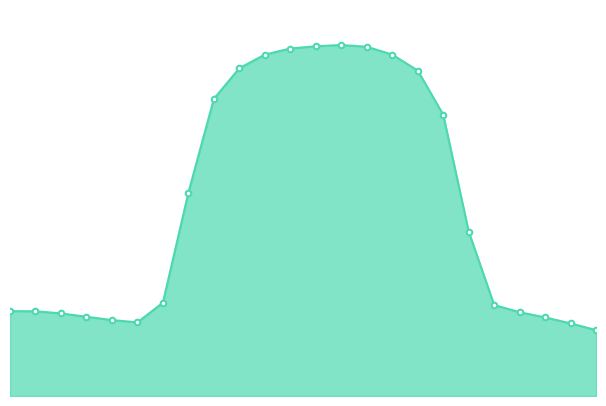

Does the chart have visible grid lines?

No